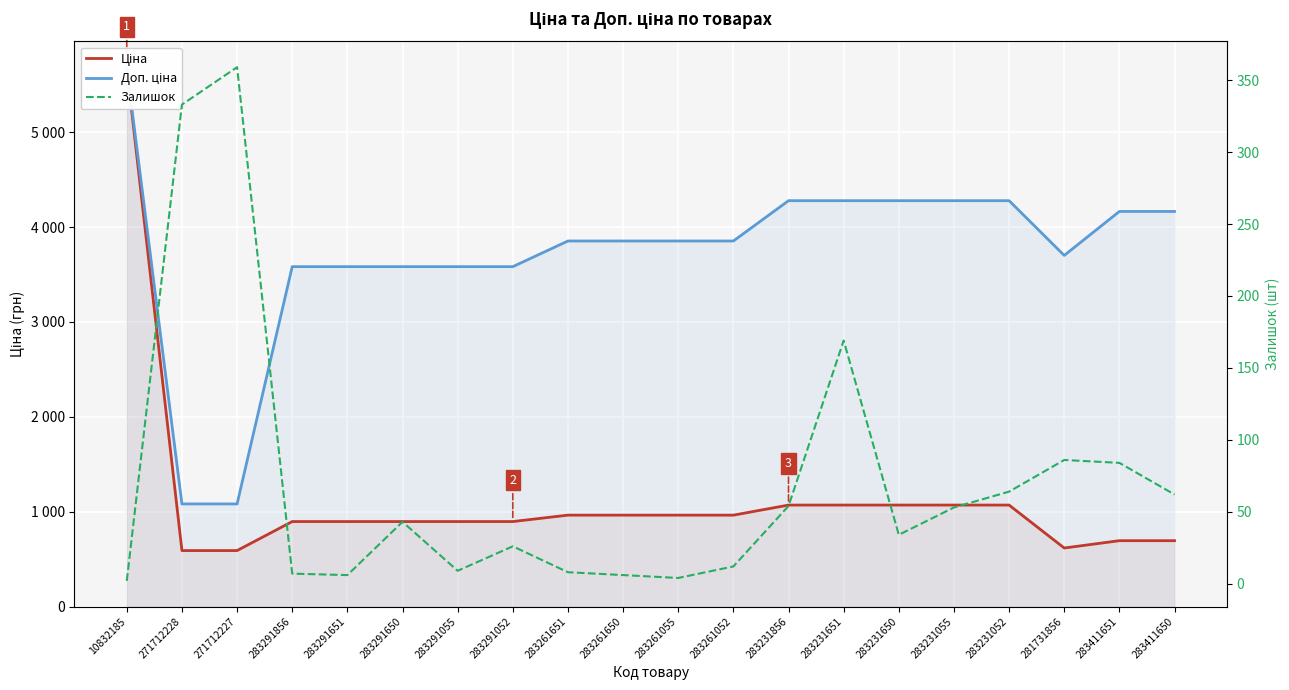

What is the value of the Доп. ціна point at the 20th from the left?

4165.6